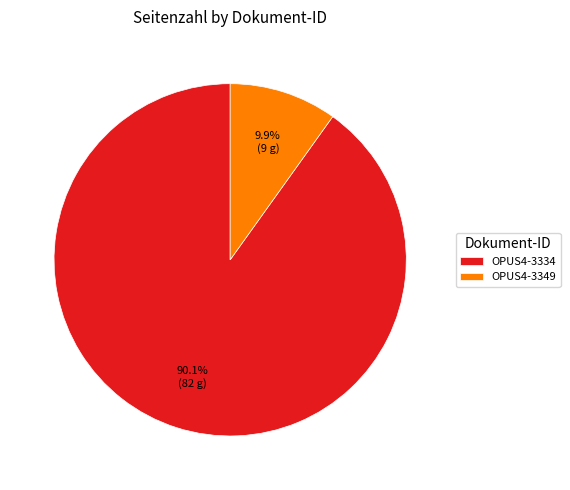

Is it true that OPUS4-3349 is 10% of the pie?

True